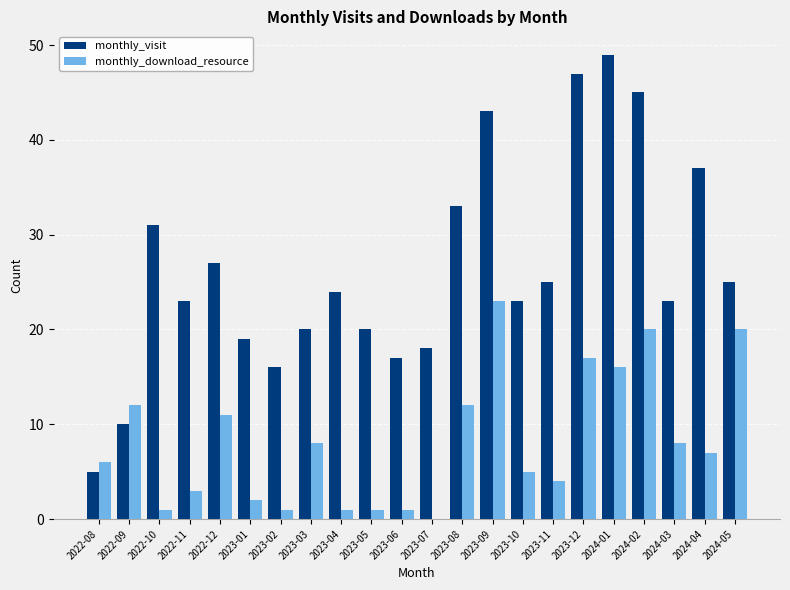

What is the sum of the monthly_download_resource values at 2022-12 and 2024-05?

31